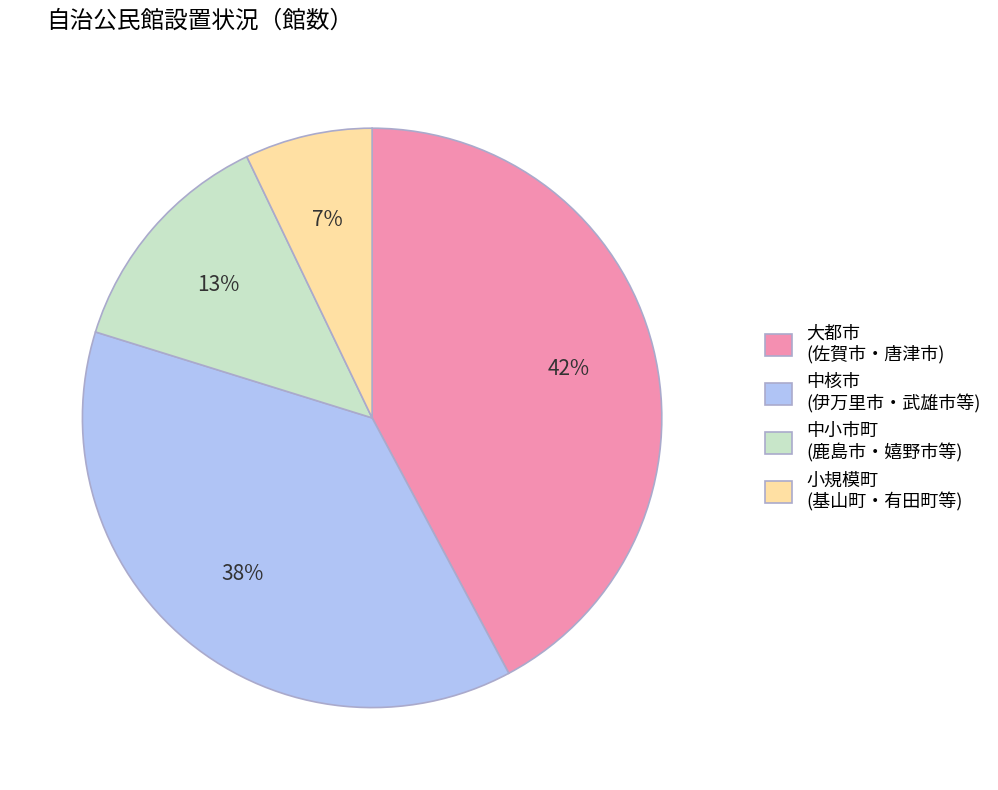

Count the number of slices in the pie.

4